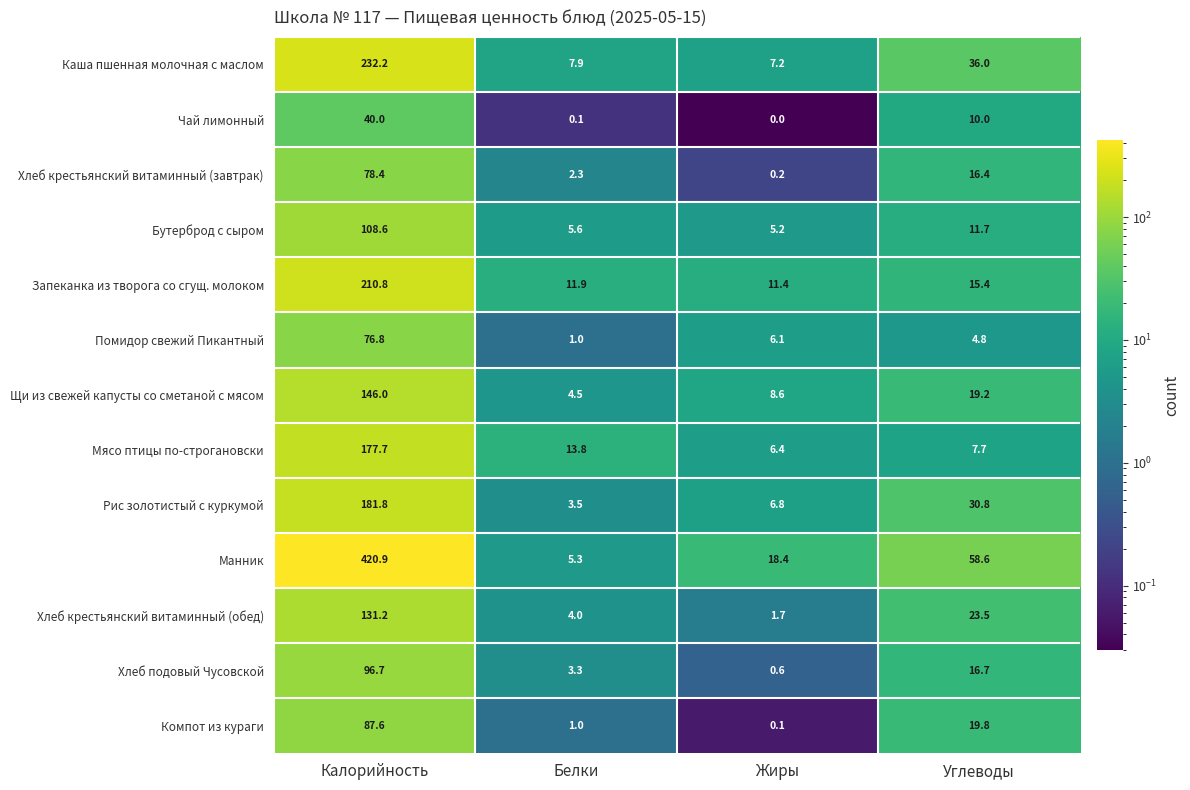

At which category is the sum across all series the highest?

Калорийность